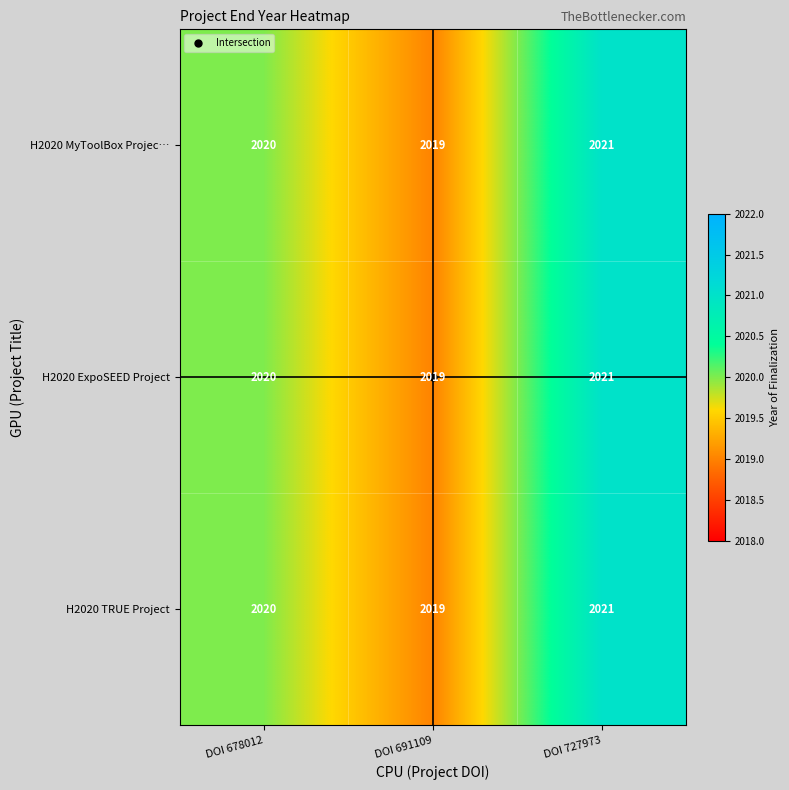

How many categories are shown in the chart?

3